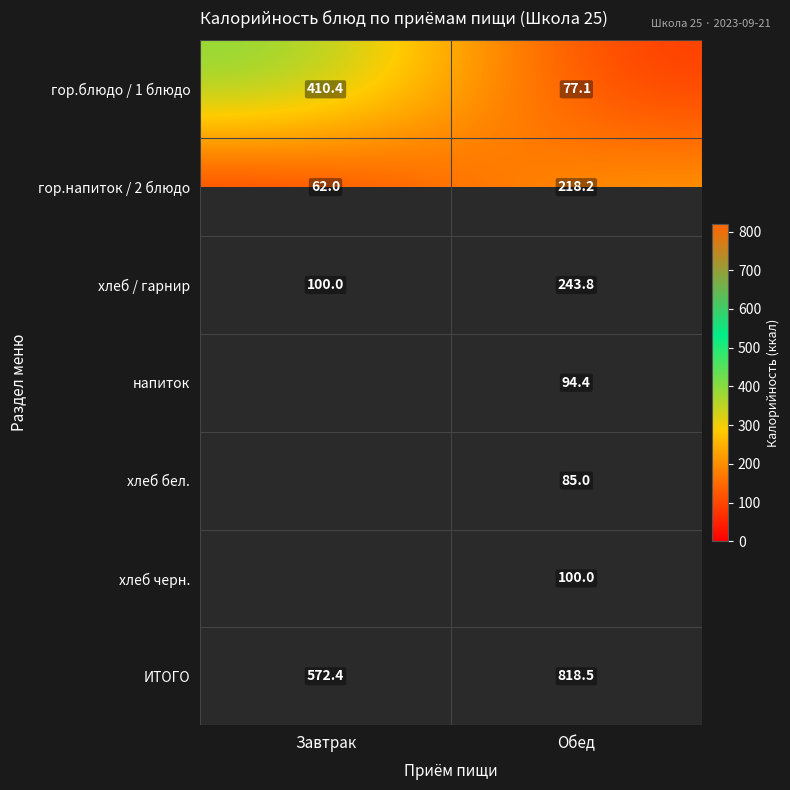

What is the lowest value of the гор.блюдо / 1 блюдо series?

77.1